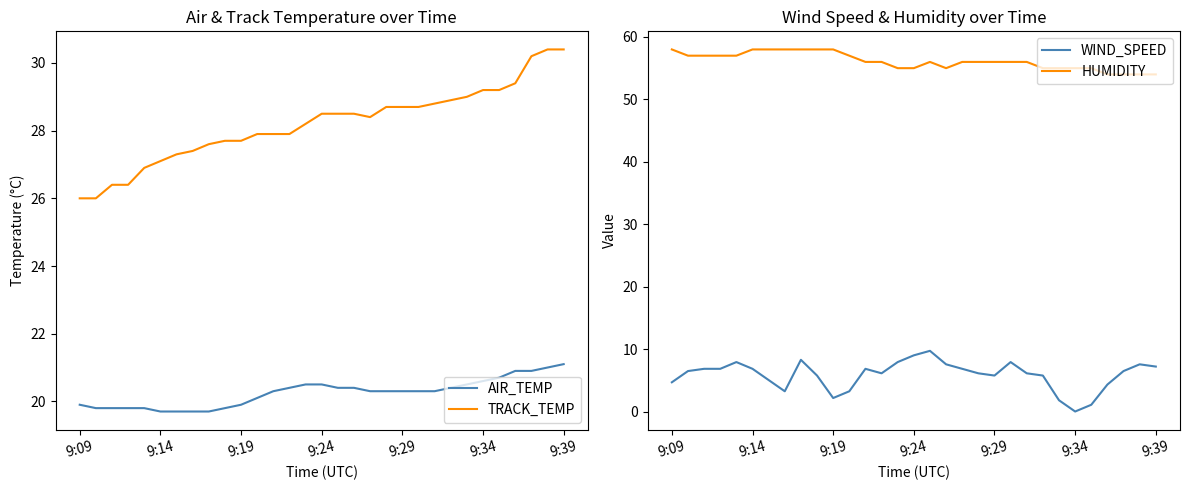

What is the maximum value shown in the chart?

58.0